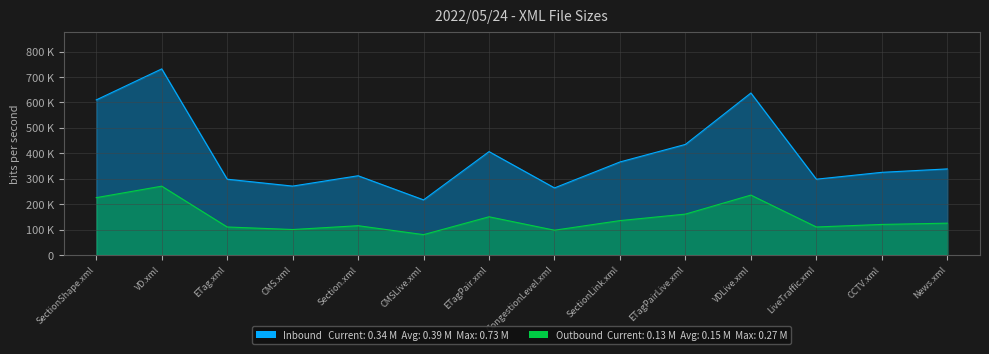

What is the difference between the values at Section.xml and LiveTraffic.xml?

13558